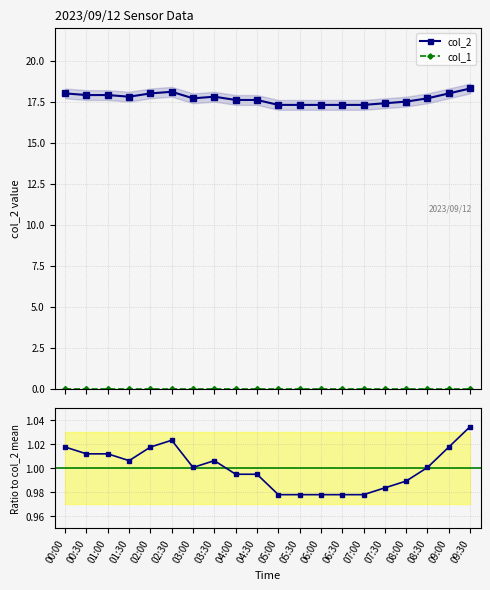

Count the number of categories in the chart.

20